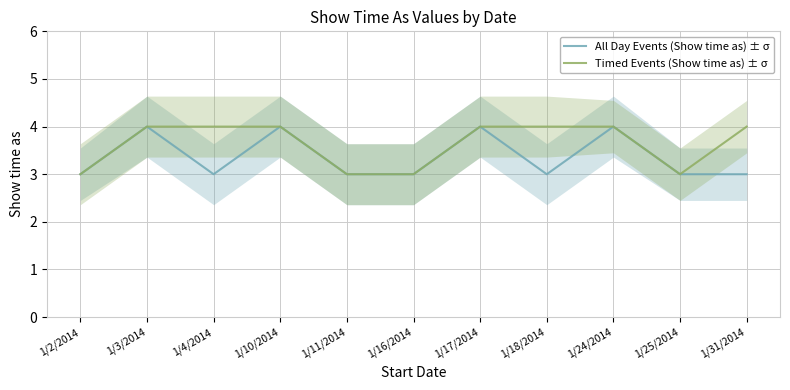

True or false: All Day Events (Show time as) ± σ and Timed Events (Show time as) ± σ intersect in this chart.

False